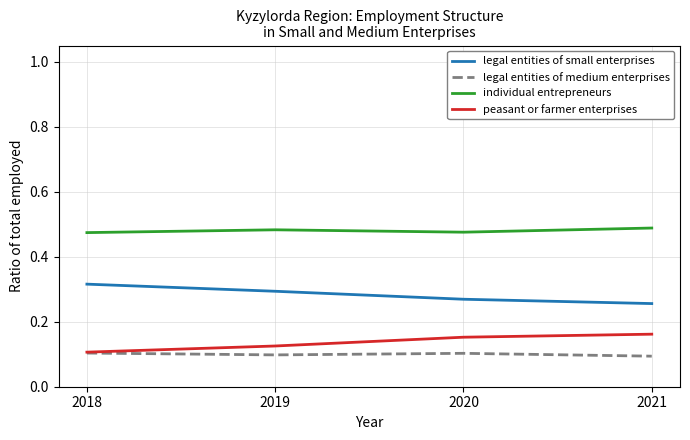

What is the total value across all series at 2019?

1.0